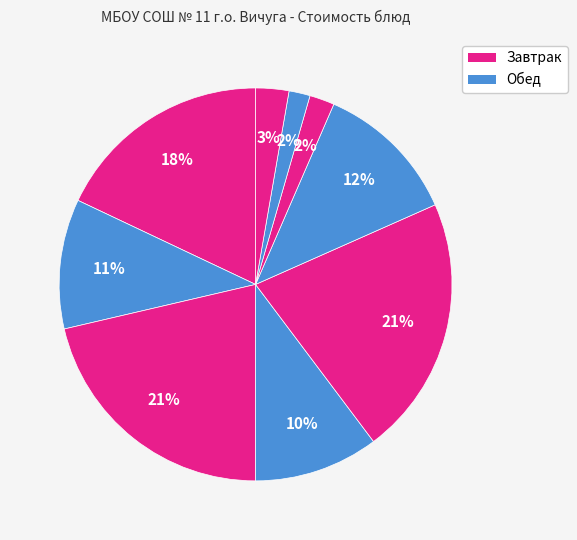

Count the number of slices in the pie.

9